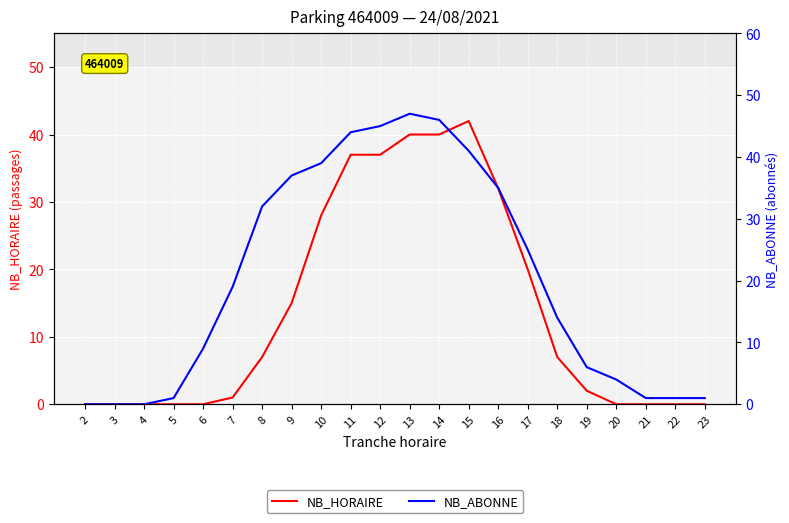

Rank the series at 19 from lowest to highest value.

NB_HORAIRE, NB_ABONNE